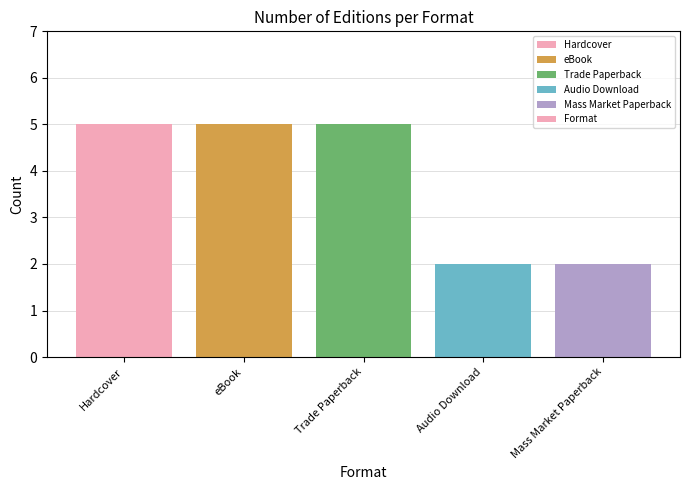

What is the average value?

4